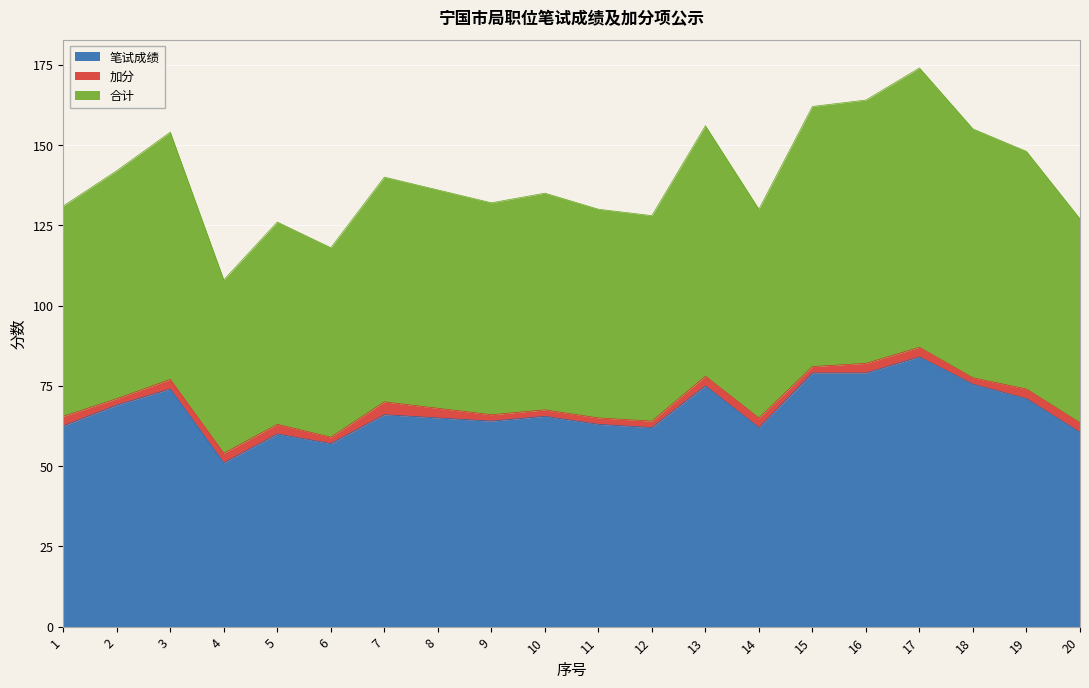

Which series has the widest spread of values?

笔试成绩